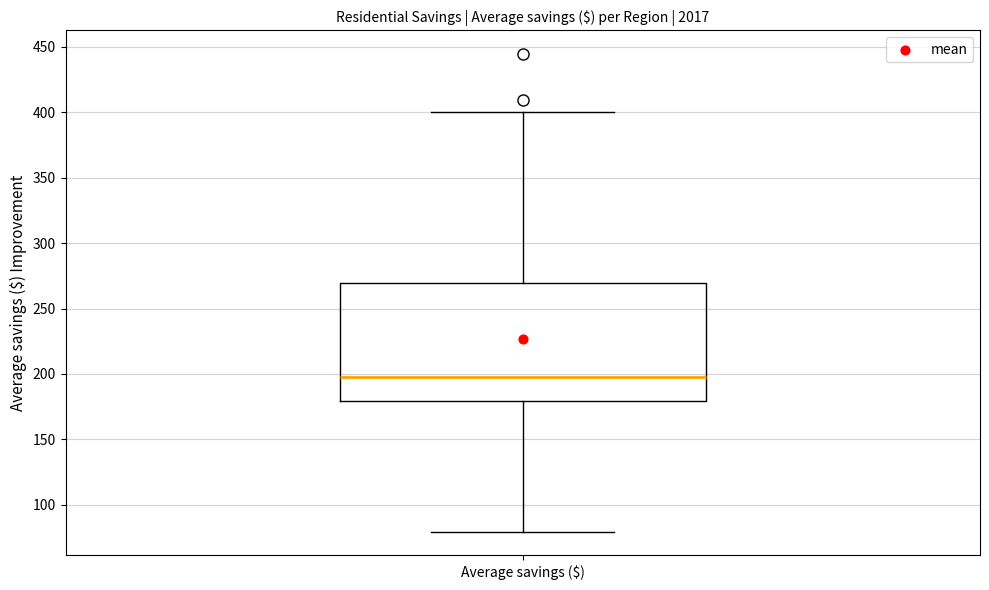

Where is the upper edge of the box for Average savings ($) on the y-axis? The values are not printed on the chart, so give them approximately, as read against the axis.

270